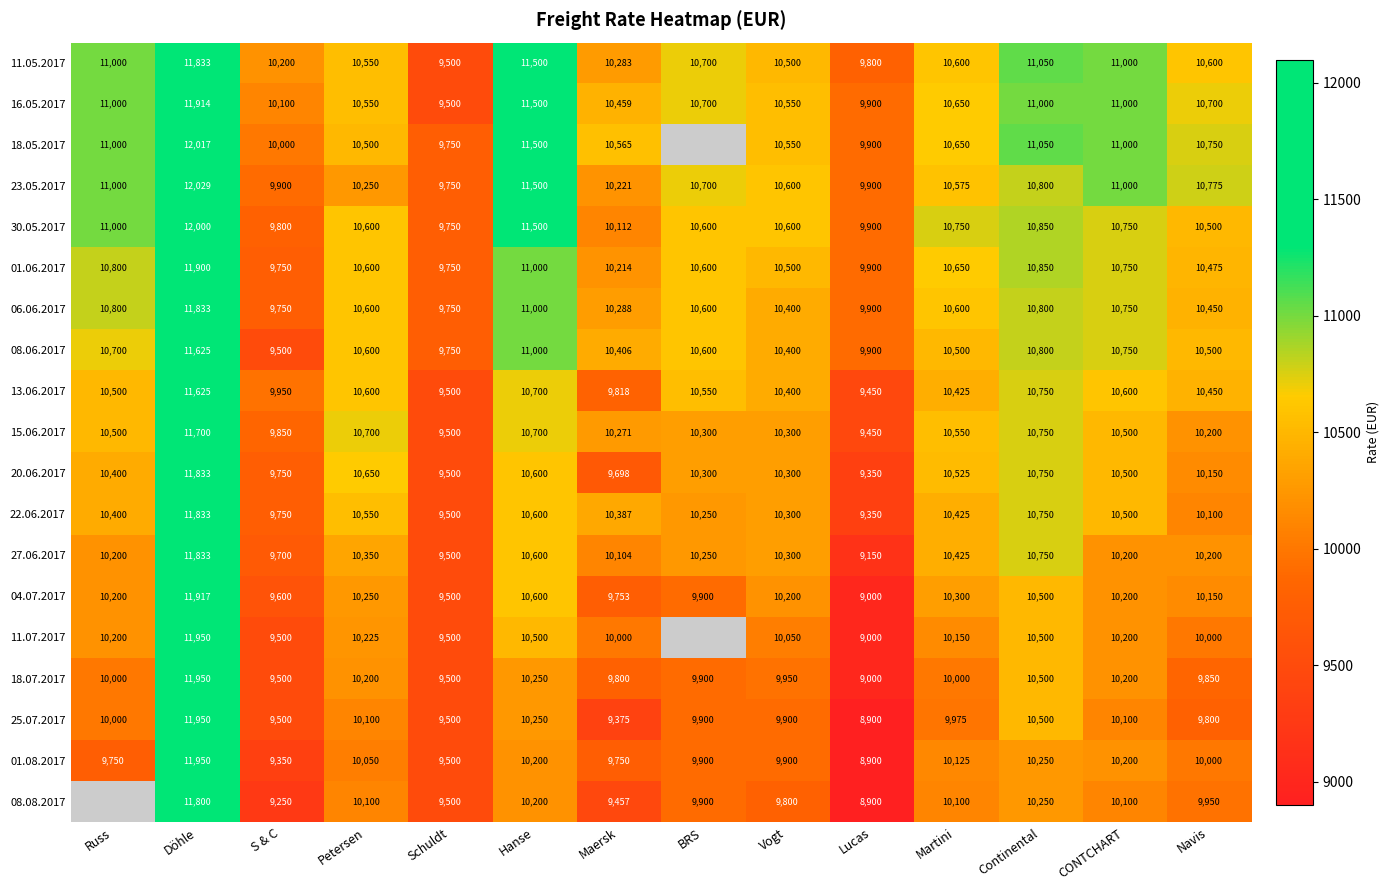

At which category does the chart reach its minimum across all series?

Lucas